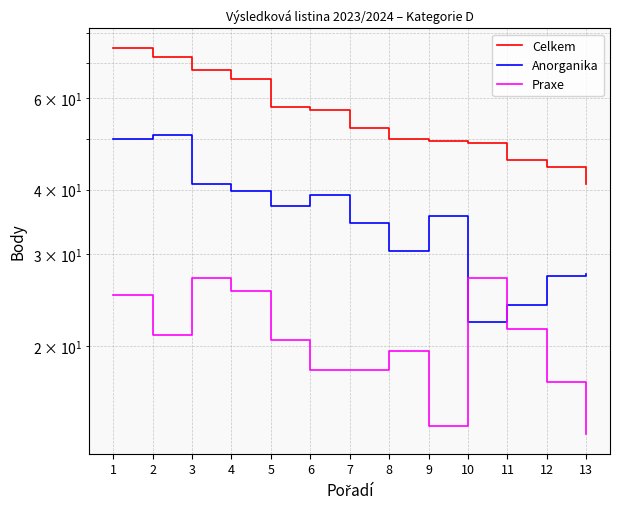

How many values in the Anorganika series are below 35?

6